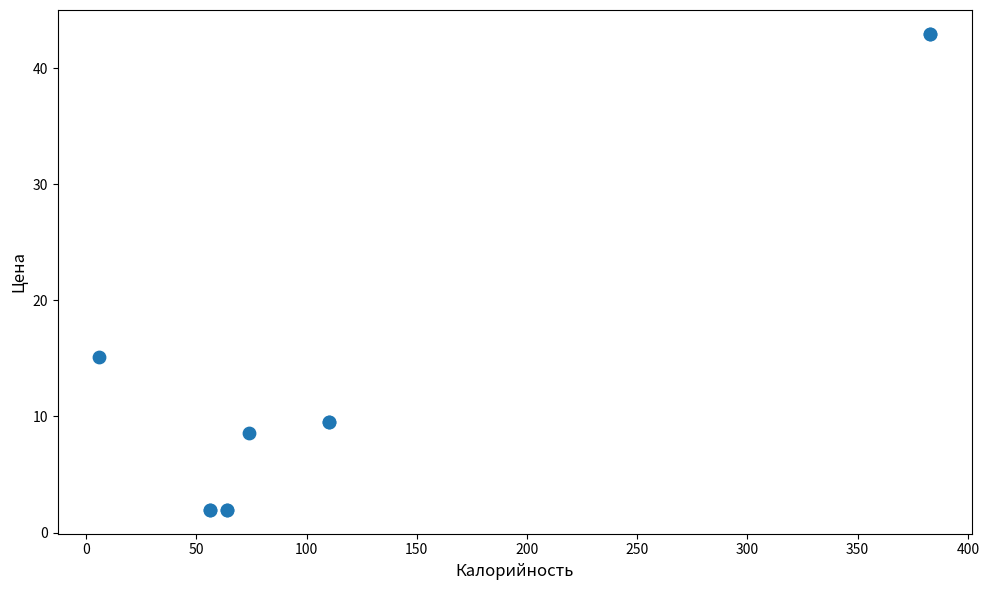

What Y value in the scatter plot is closest to 22?

15.1